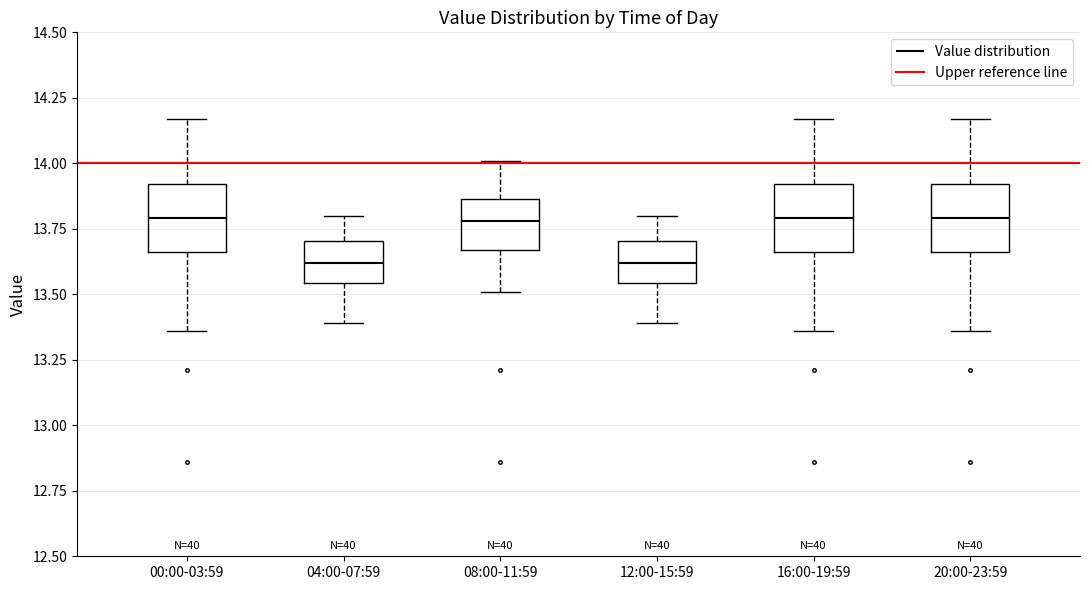

Reading left to right, transcribe this box plot: for each box, give where its median line is, the range the box spans, and where its two whiskers end, as read against the y-axis. The values are not printed on the chart, so give them approximately, as read against the axis.

00:00-03:59: median 13.80, box 13.65 to 13.90, whiskers 13.35 to 14.15
04:00-07:59: median 13.60, box 13.55 to 13.70, whiskers 13.40 to 13.80
08:00-11:59: median 13.80, box 13.65 to 13.85, whiskers 13.50 to 14.00
12:00-15:59: median 13.60, box 13.55 to 13.70, whiskers 13.40 to 13.80
16:00-19:59: median 13.80, box 13.65 to 13.90, whiskers 13.35 to 14.15
20:00-23:59: median 13.80, box 13.65 to 13.90, whiskers 13.35 to 14.15